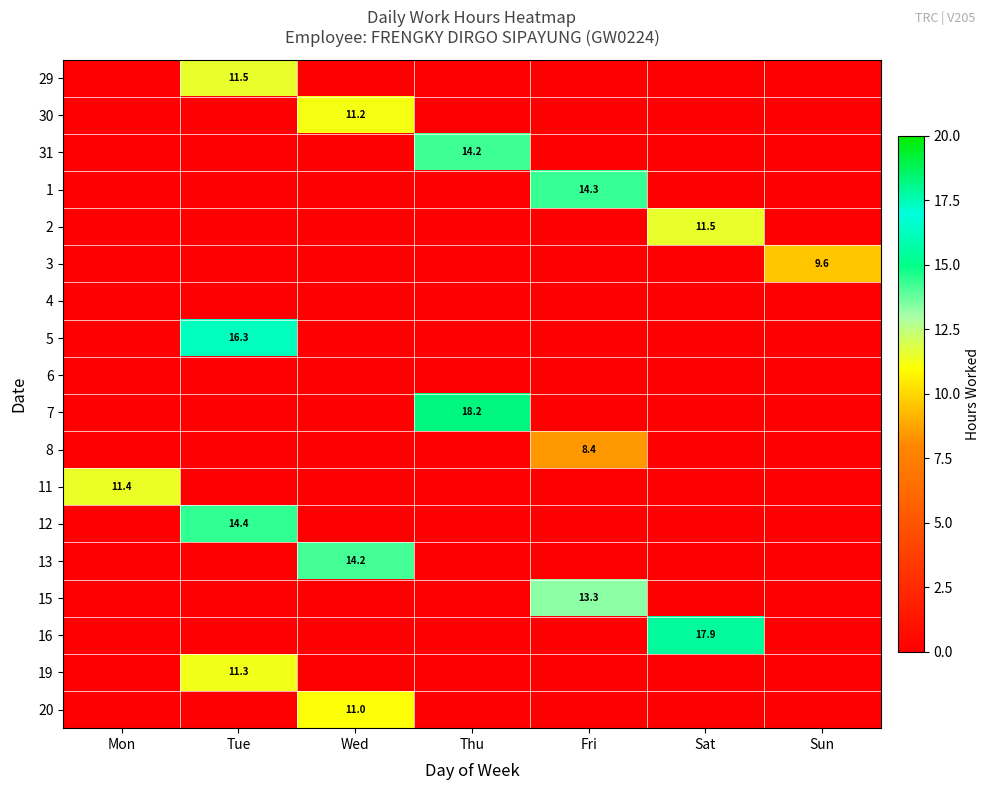

Is it true that 1 equals 0.0 at Tue?

True